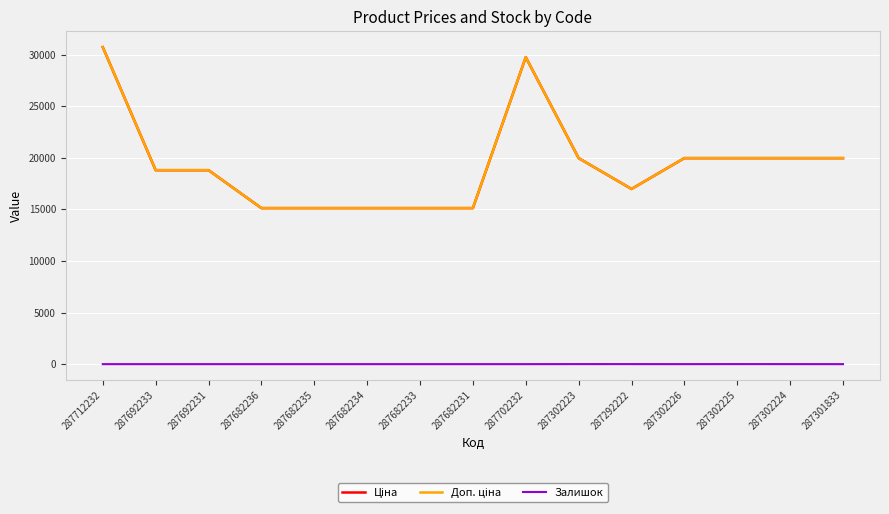

List the series in order of their peak value, highest first.

Ціна, Доп. ціна, Залишок